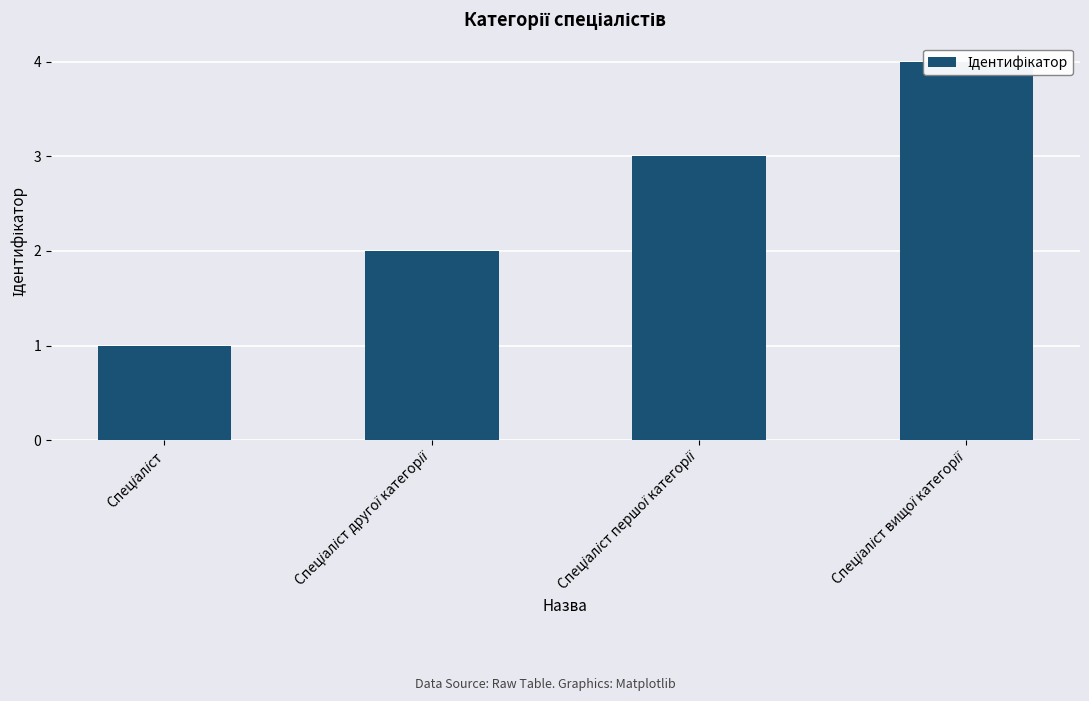

What is the label of the 4th bar from the right?

Спеціаліст